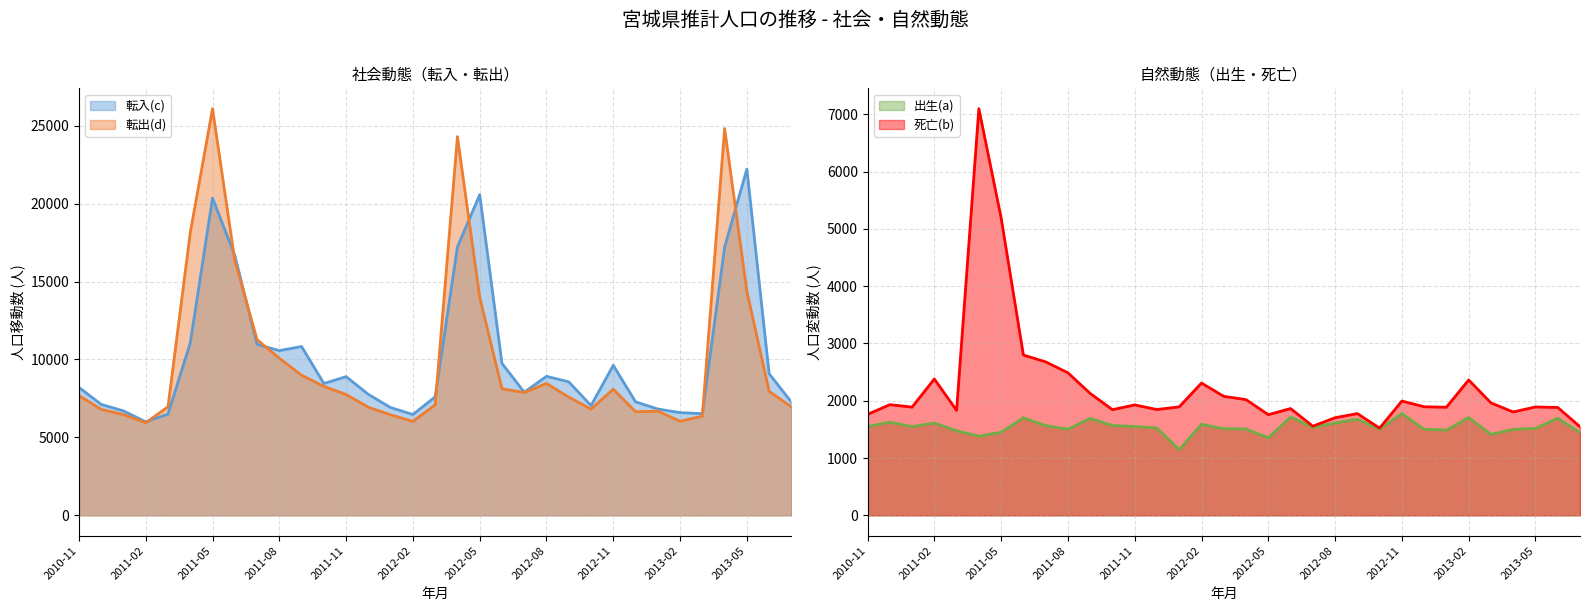

What are all the series names shown in the legend?

転入(c), 転出(d), 出生(a), 死亡(b)